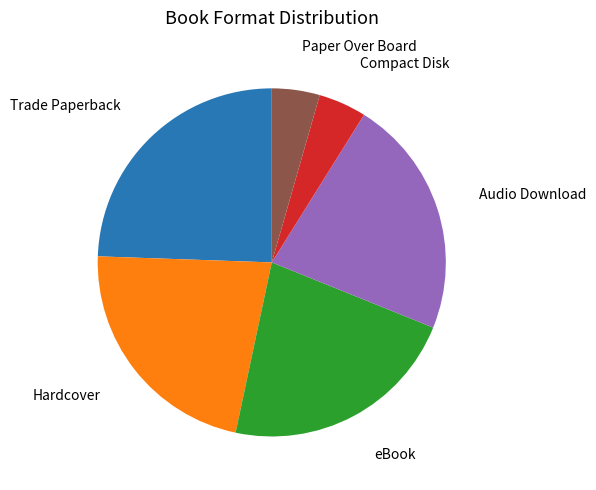

Is there a majority slice in this chart?

No